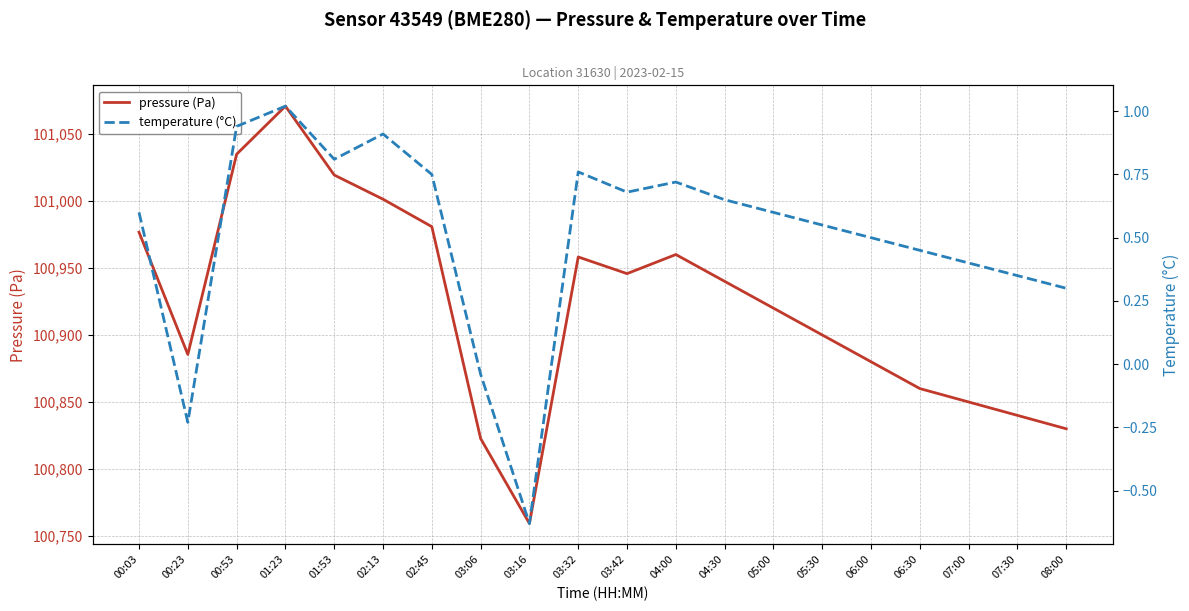

How many values in the pressure (Pa) series are below 100940?

10